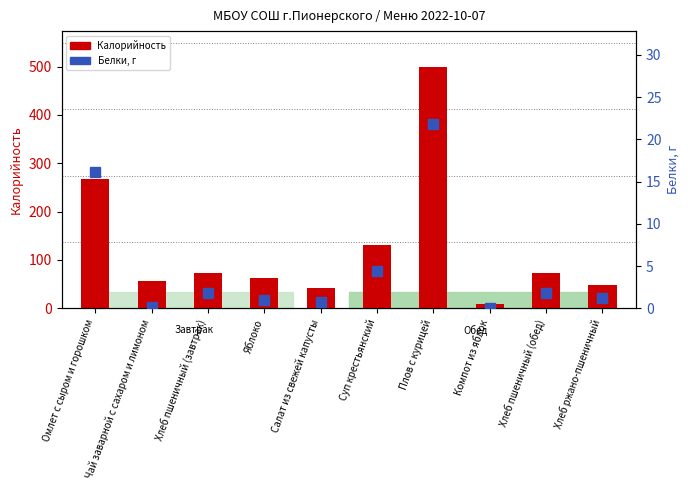

Reading left to right, what are all the values shown in this chart?

Калорийность: Омлет с сыром и горошком=267.7	Чай заварной с сахаром и лимоном=55.7	Хлеб пшеничный (завтрак)=72.3	Яблоко=61.6	Салат из свежей капусты=42.8	Суп крестьянский=130.8	Плов с курицей=498.7	Компот из яблок=8.0	Хлеб пшеничный (обед)=72.3	Хлеб ржано-пшеничный=48.2
Белки: Омлет с сыром и горошком=16.1	Чай заварной с сахаром и лимоном=0.2	Хлеб пшеничный (завтрак)=1.8	Яблоко=1.0	Салат из свежей капусты=0.8	Суп крестьянский=4.5	Плов с курицей=21.9	Компот из яблок=0.1	Хлеб пшеничный (обед)=1.8	Хлеб ржано-пшеничный=1.2